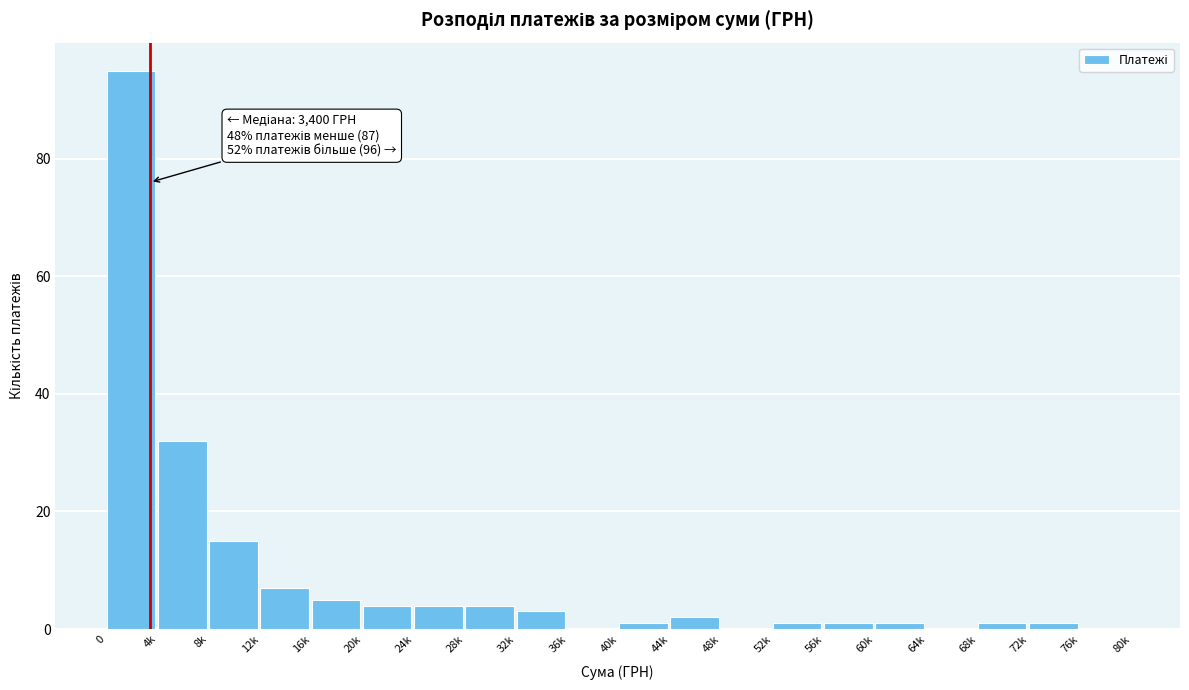

Reading right to left, list all the values displayed in this chart.

76k=0	72k=1	68k=1	64k=0	60k=1	56k=1	52k=1	48k=0	44k=2	40k=1	36k=0	32k=3	28k=4	24k=4	20k=4	16k=5	12k=7	8k=15	4k=32	0=95